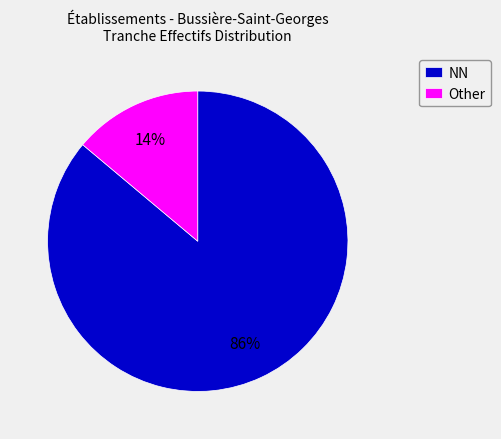

Is there any slice that represents more than half of the pie?

Yes